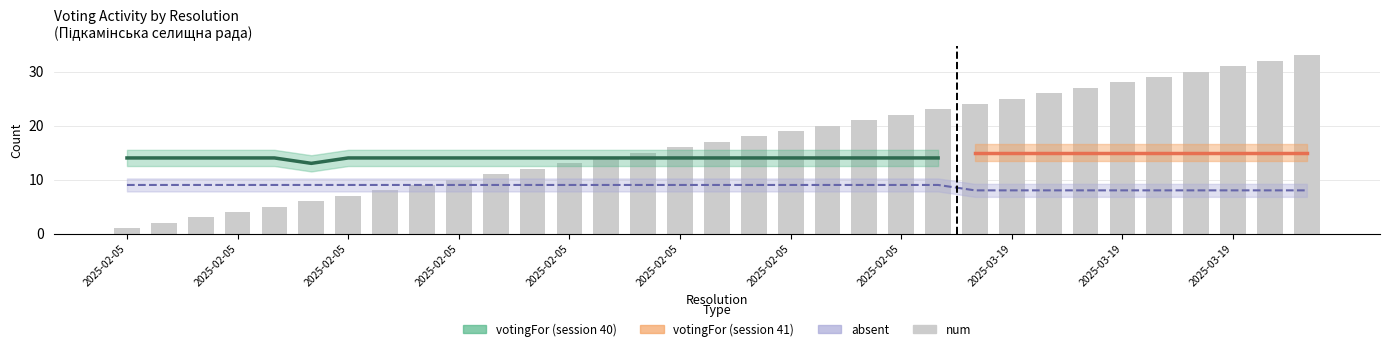

What is the approximate value at 17, to the nearest 10?

20